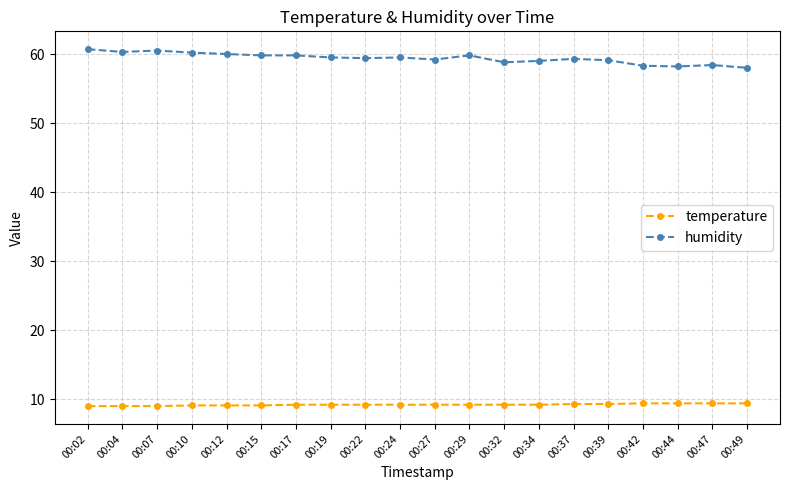

What is the difference between the highest and lowest values at 00:22?

50.2